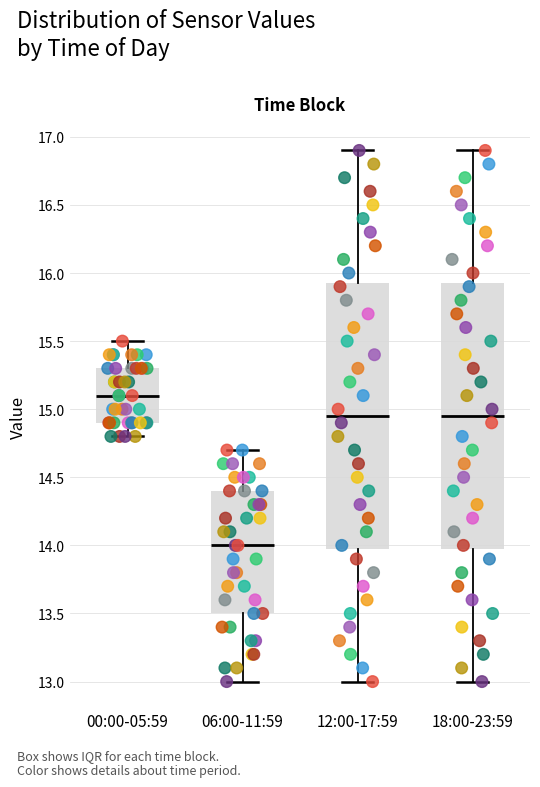

Reading left to right, transcribe this box plot: for each box, give where its median line is, the range the box spans, and where its two whiskers end, as read against the y-axis. The values are not printed on the chart, so give them approximately, as read against the axis.

00:00-05:59: median 15.10, box 14.90 to 15.30, whiskers 14.80 to 15.50
06:00-11:59: median 14.00, box 13.50 to 14.40, whiskers 13.00 to 14.70
12:00-17:59: median 14.95, box 14.00 to 15.95, whiskers 13.00 to 16.90
18:00-23:59: median 14.95, box 14.00 to 15.95, whiskers 13.00 to 16.90